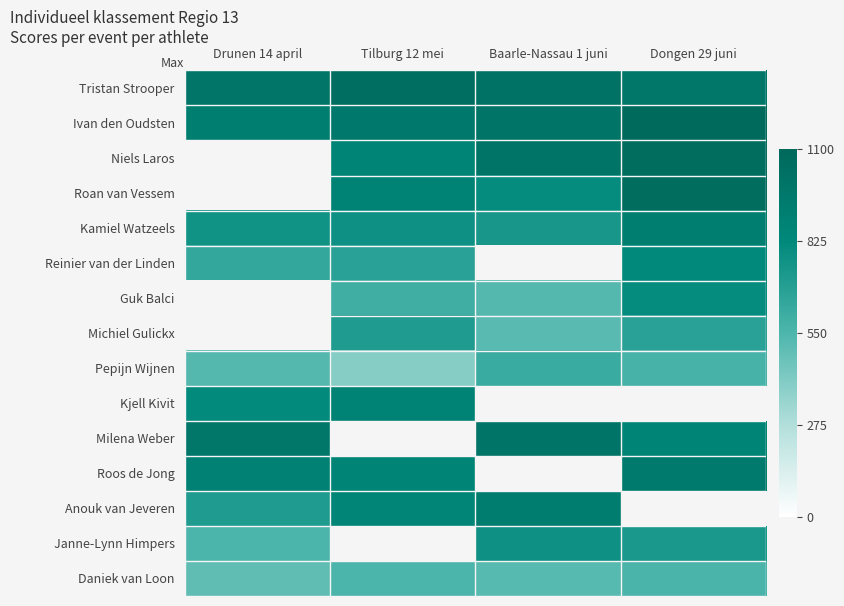

Is it true that Guk Balci equals 1375.7 at Dongen 29 juni?

False